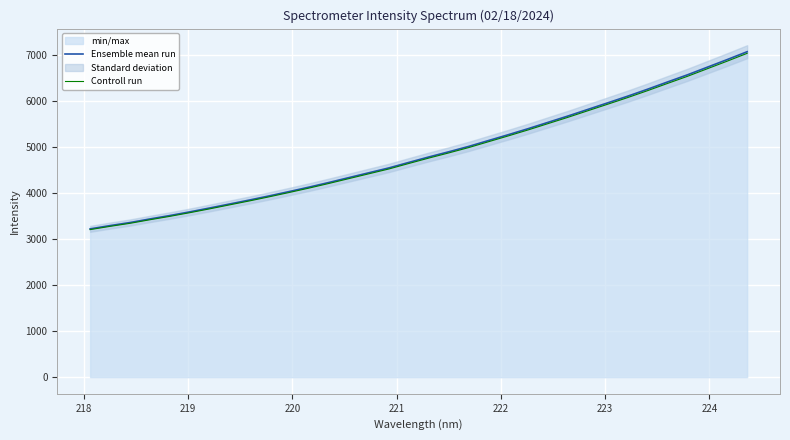

Does the chart display data point markers on the line(s)?

No